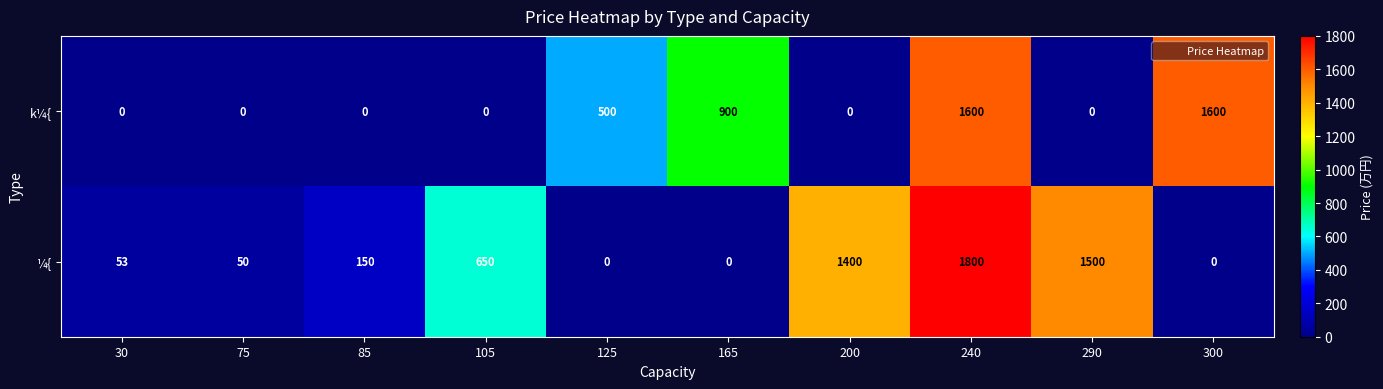

What is the difference between the ¼{ values at 240 and 30?

1747